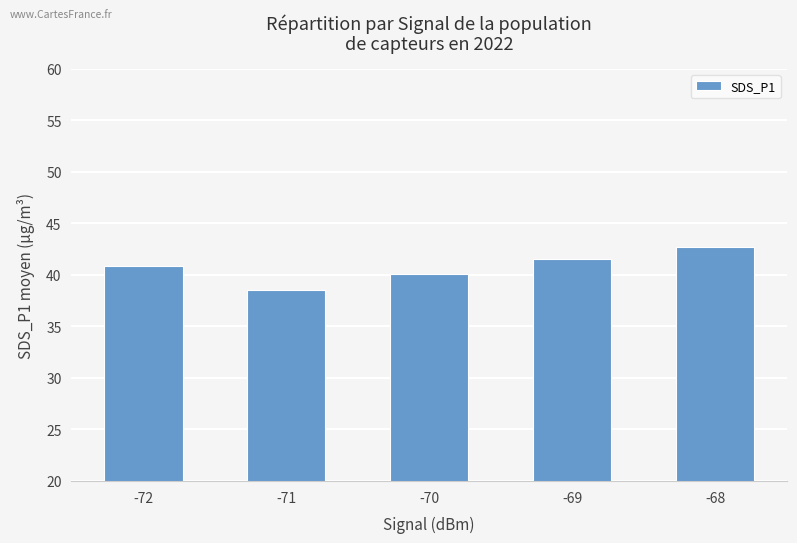

Which category has the lowest value across all series?

-71